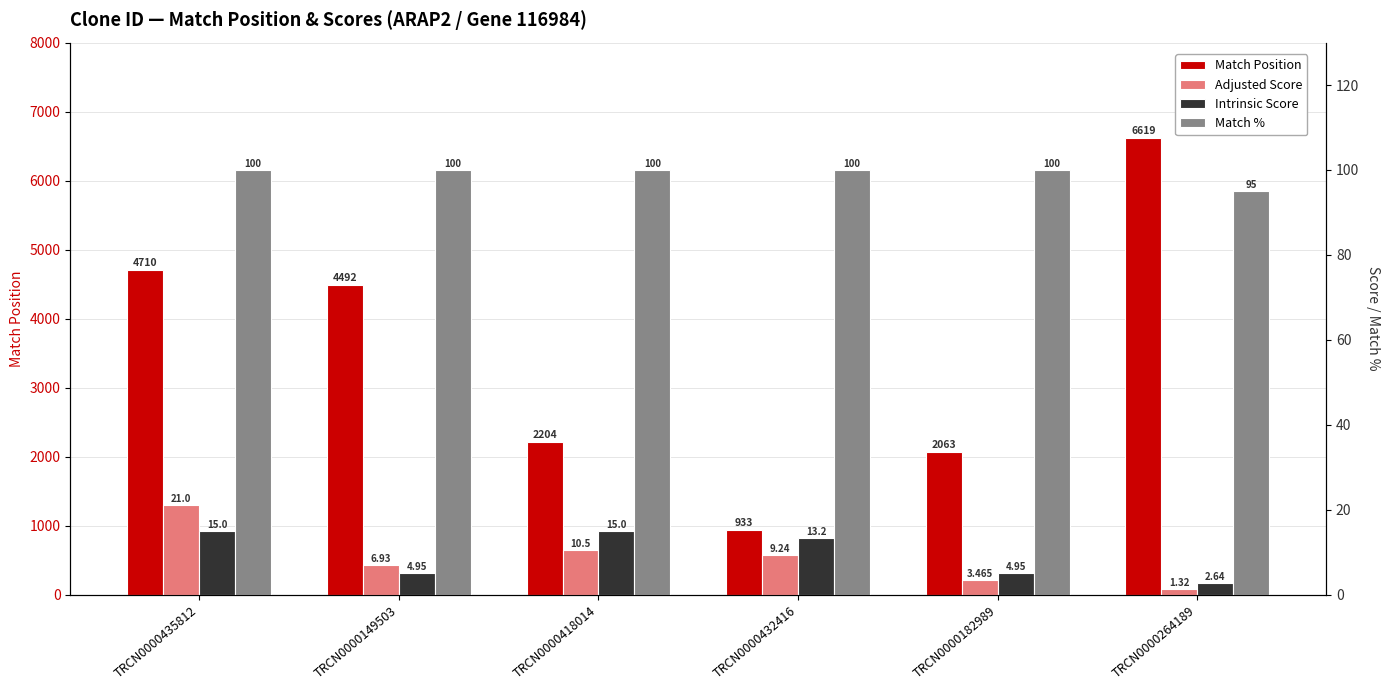

What is the value of the Match % bar at the 5th from the left?

100.0